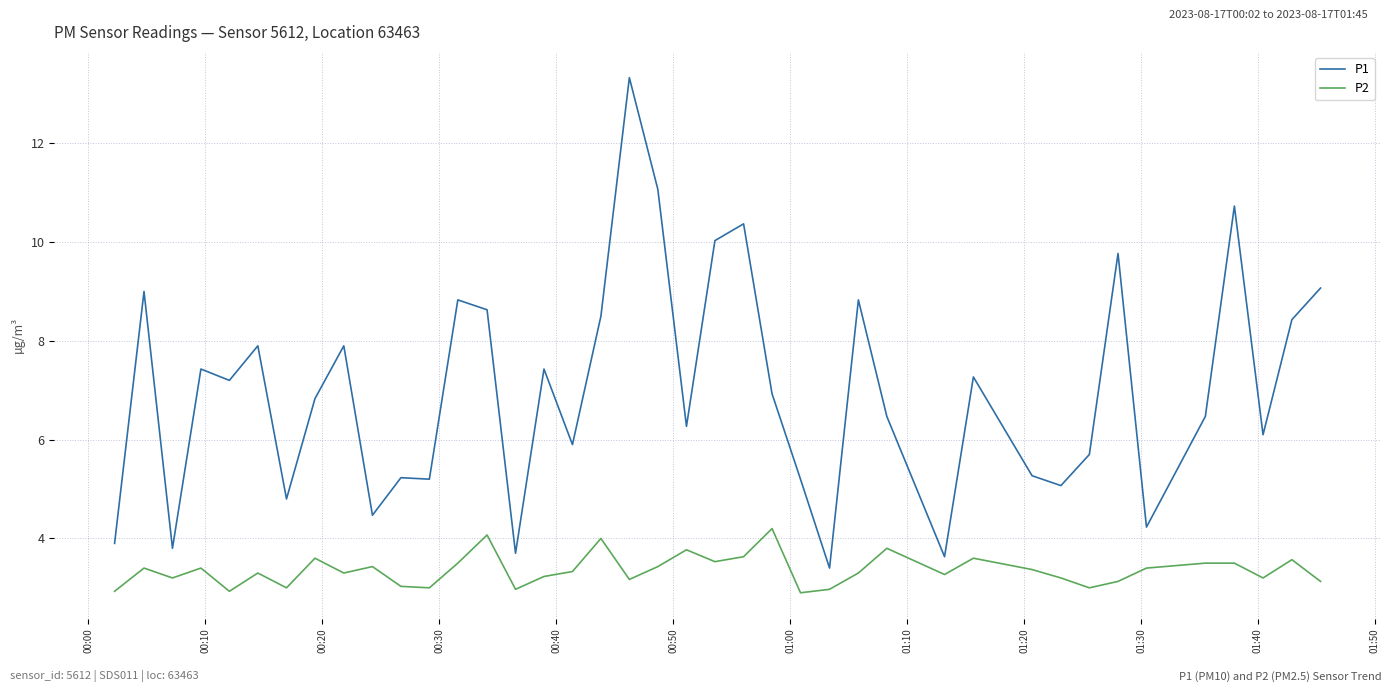

List the series in order of their overall mean, lowest first.

P2, P1